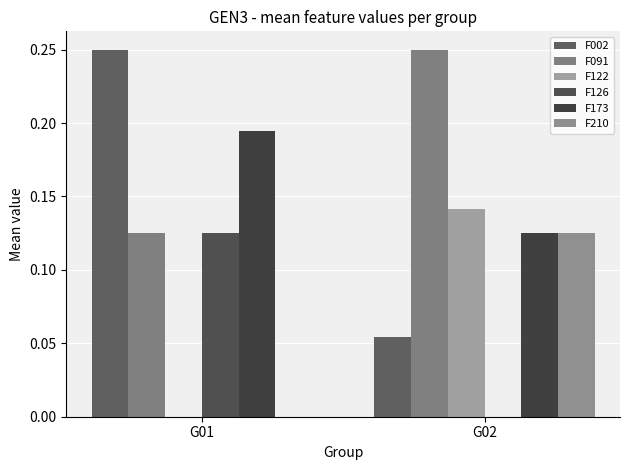

The value of F122 at G01 is 0.0. True or false?

True